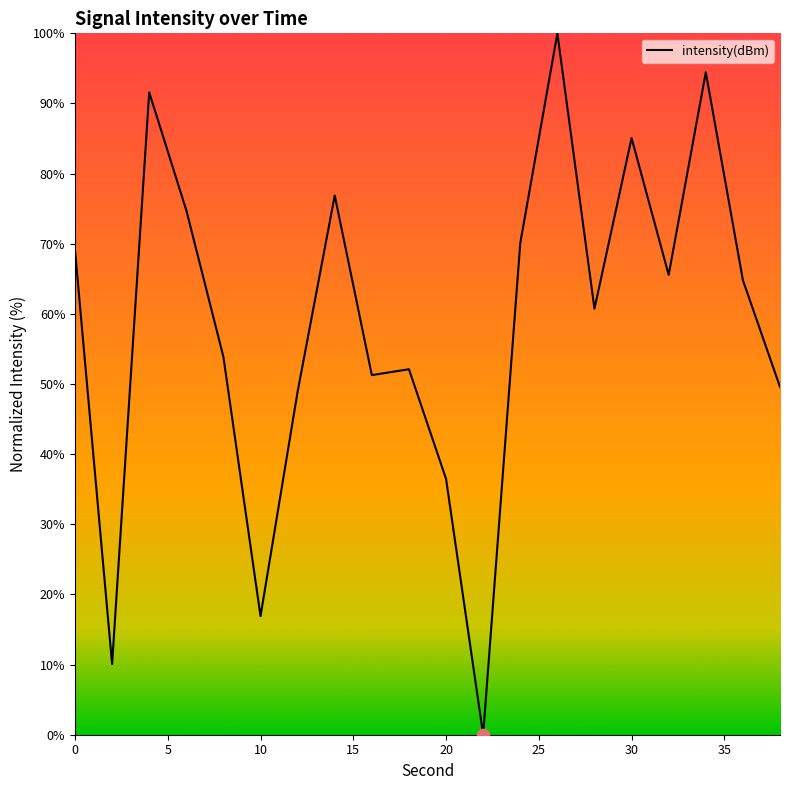

What is the difference between the maximum and minimum values?

100.0